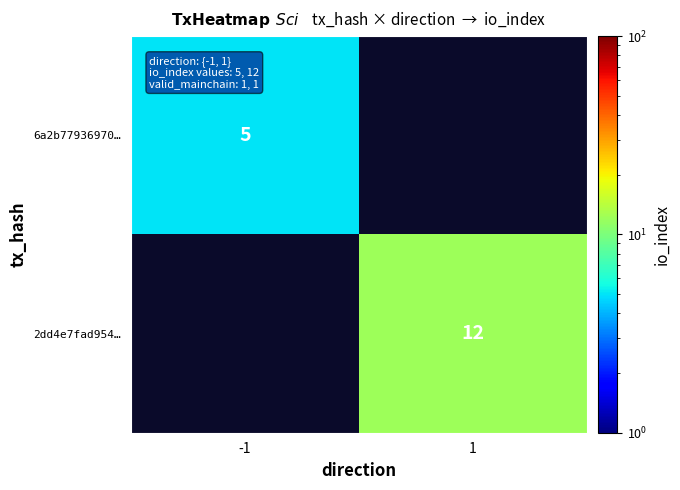

What is the smallest value displayed?

5.0